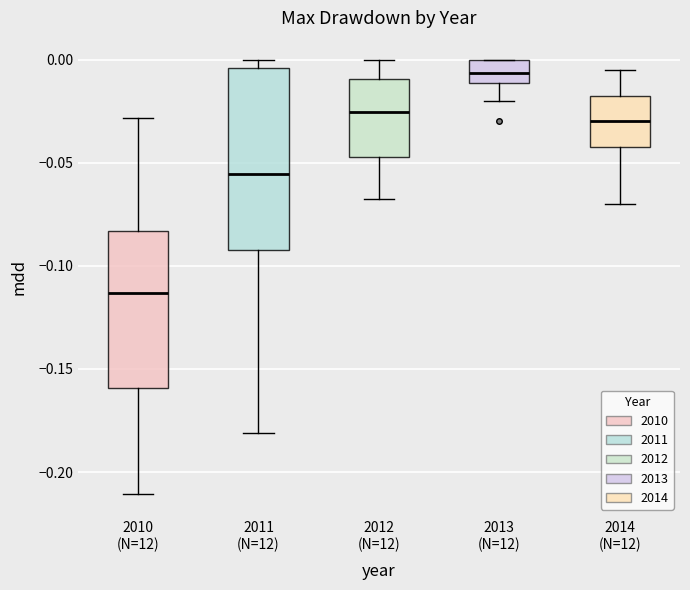

Which box's median line is the lowest?

2010 (N=12)